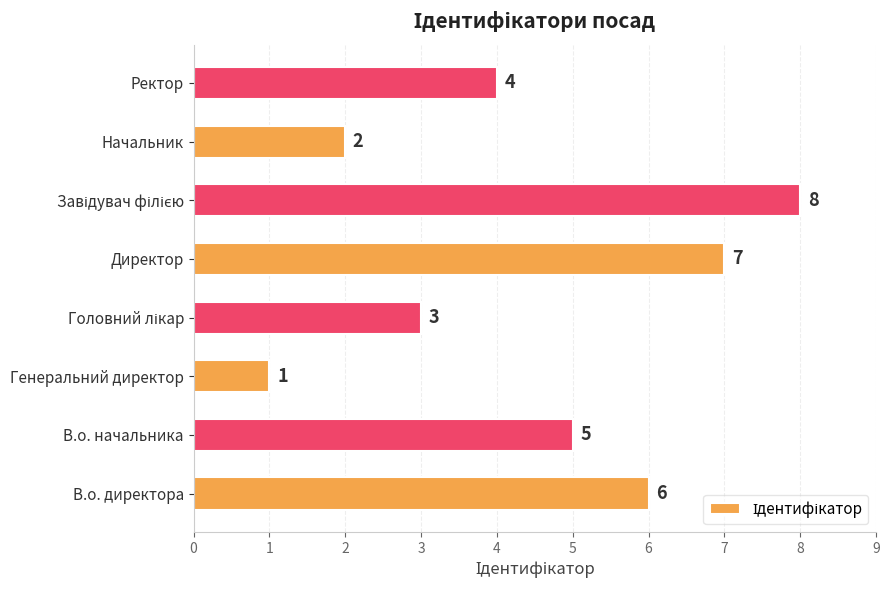

The value at В.о. директора is 6. True or false?

True